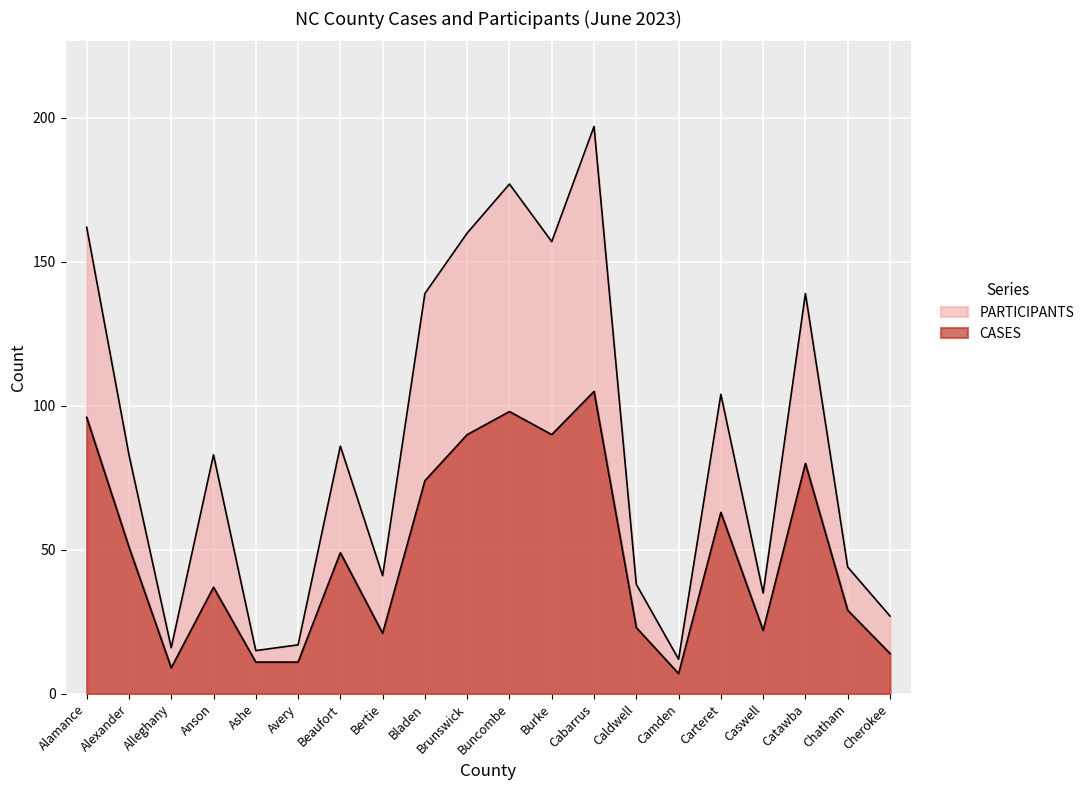

True or false: CASES and PARTICIPANTS intersect in this chart.

False